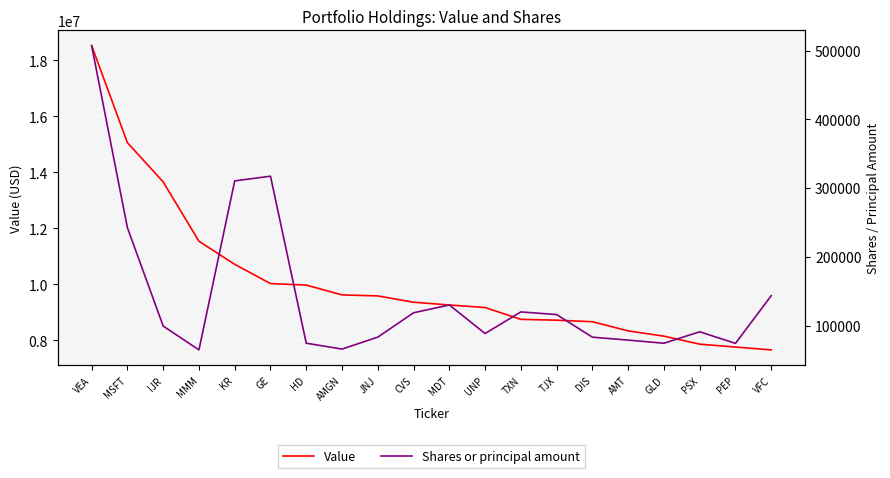

The Value series shows 7654000 at VFC. True or false?

True